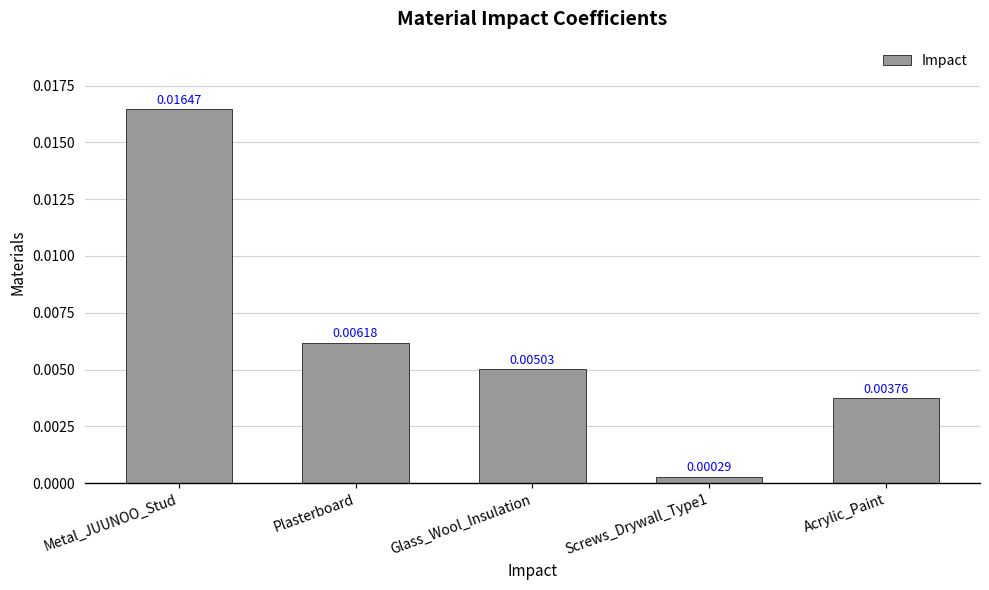

What is the label of the 5th bar from the right?

Metal_JUUNOO_Stud